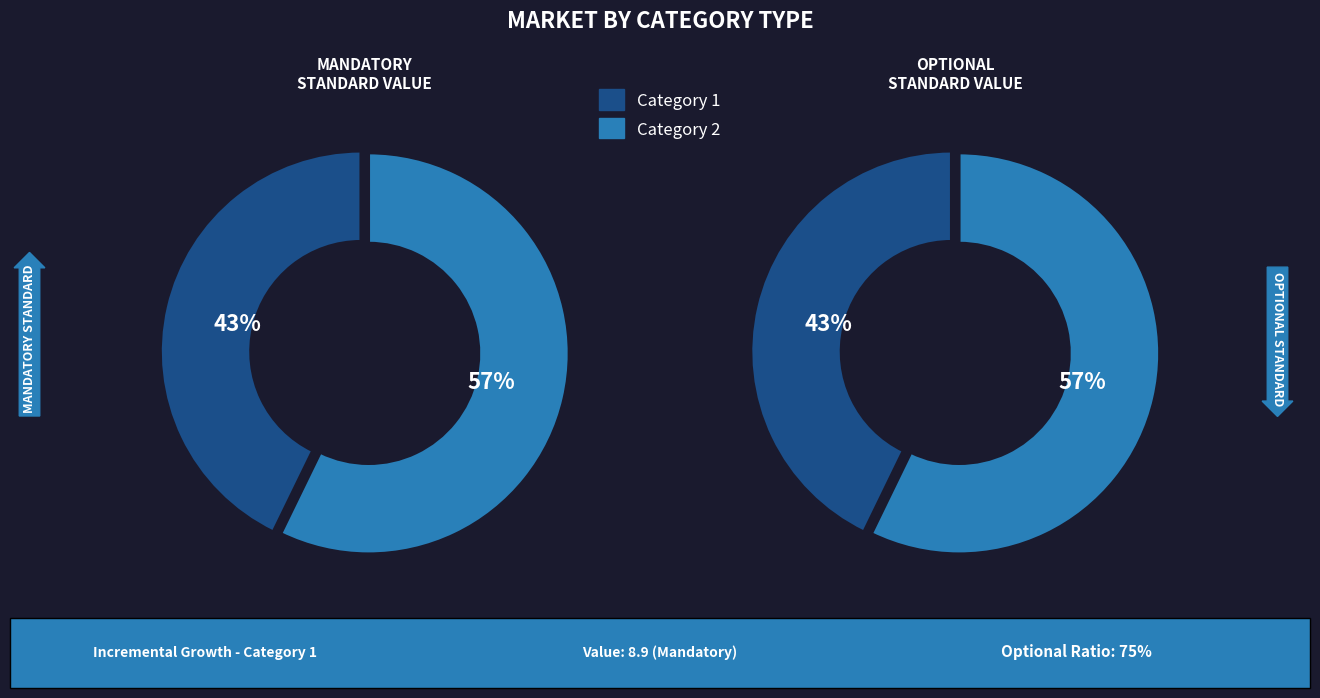

How many segments does this pie chart have?

2